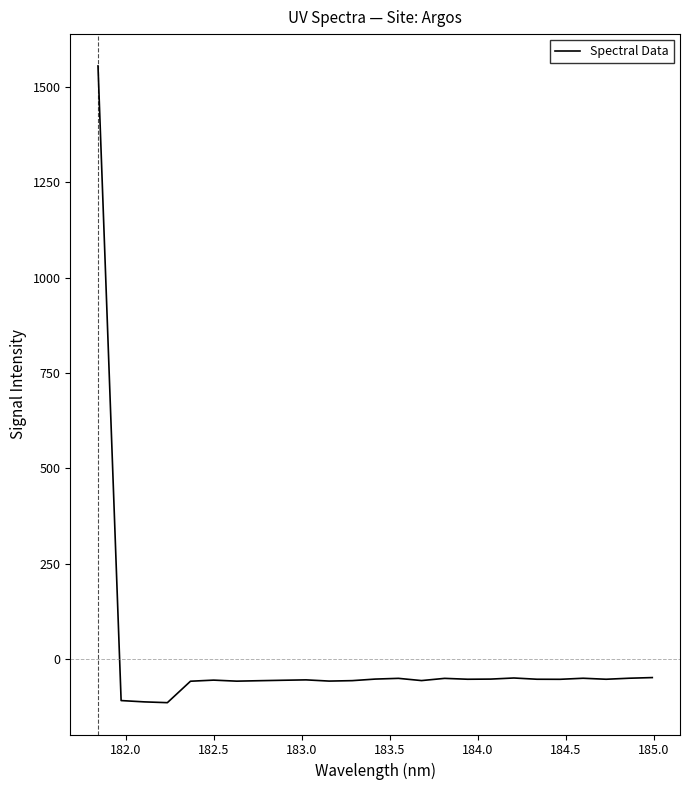

What is the average value?

4.3